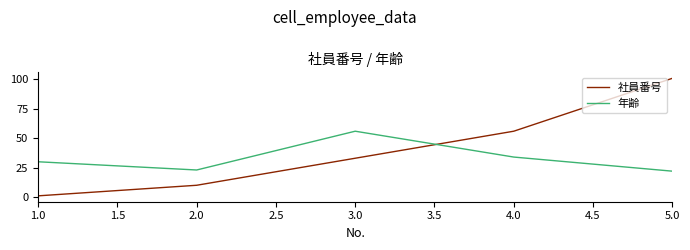

What is the difference between the maximum and minimum values in the 年齢 series?

34